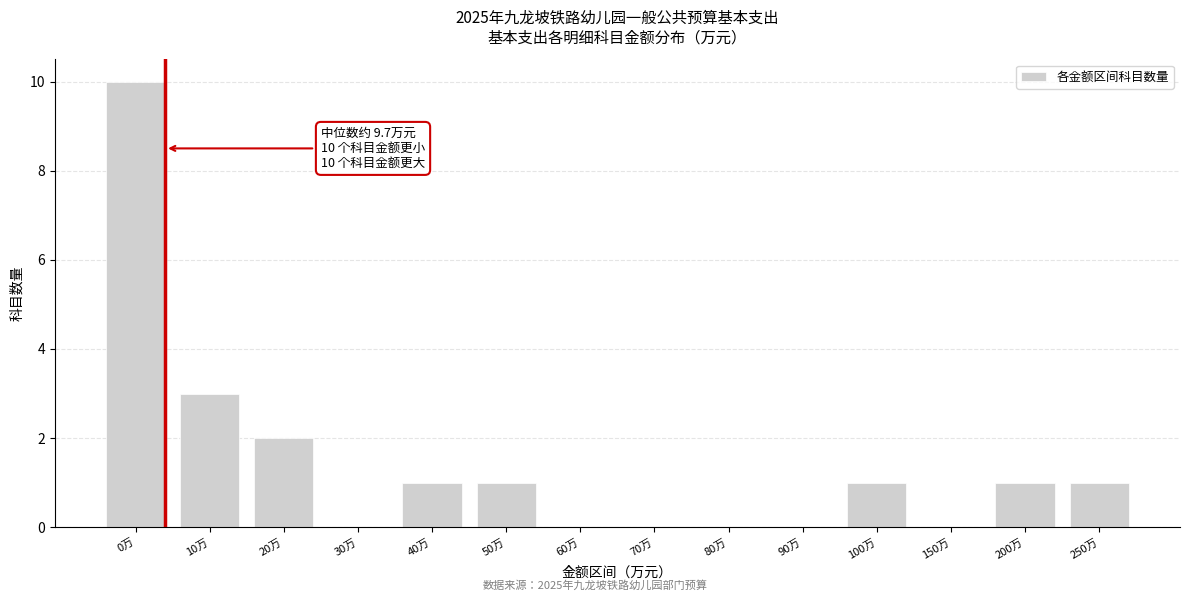

Reading left to right, extract all data points from this chart.

0万=10	10万=3	20万=2	30万=0	40万=1	50万=1	60万=0	70万=0	80万=0	90万=0	100万=1	150万=0	200万=1	250万=1